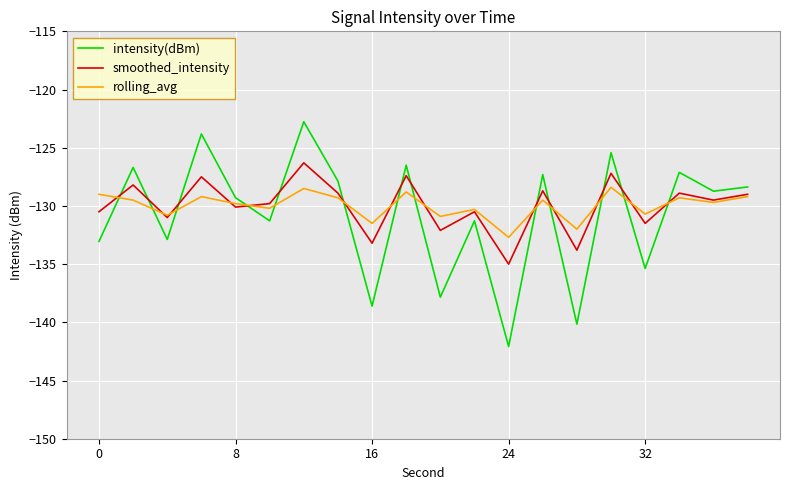

What is the difference between the second highest and second lowest values in the intensity(dBm) series?

16.3